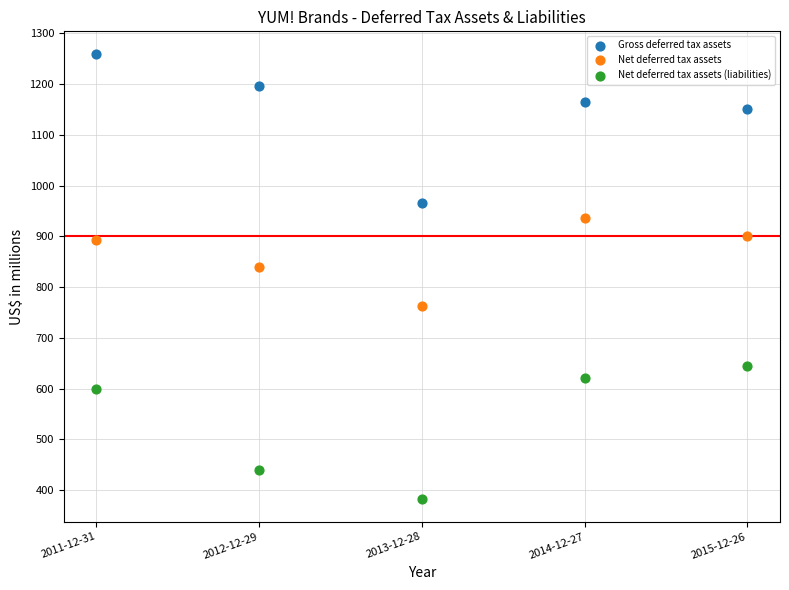

Which series reaches the maximum Y coordinate?

Gross deferred tax assets